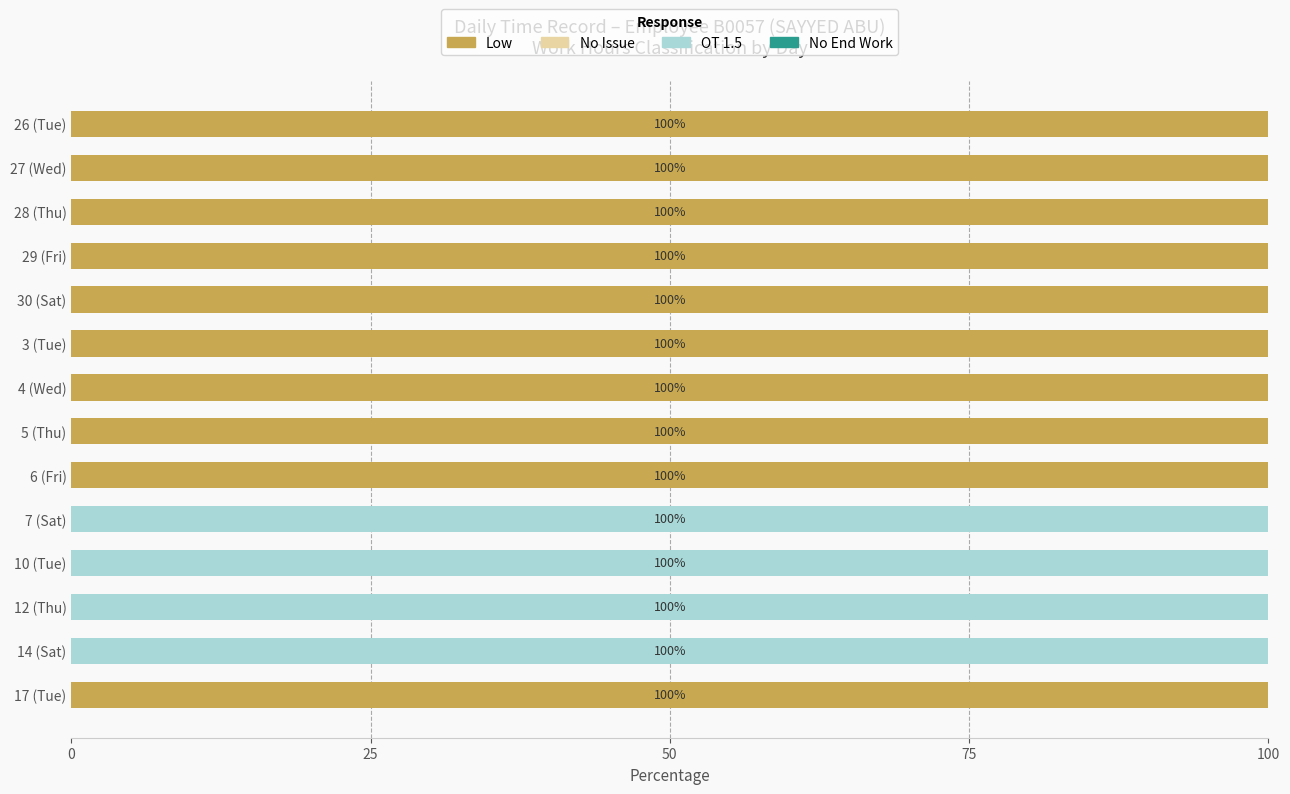

Read the Low value at 6 (Fri), to the nearest 10.

100